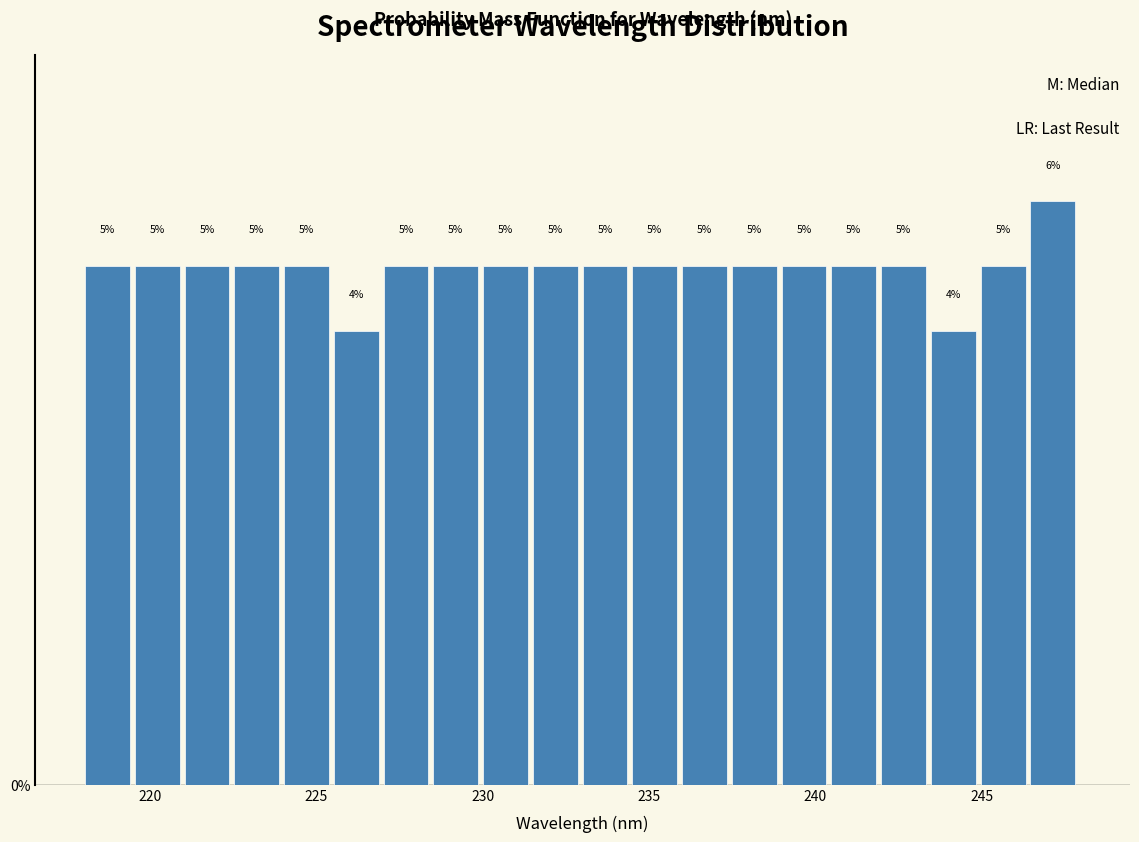

Read against the x-axis, roughly where is the centre of the tallest bar?

247.0